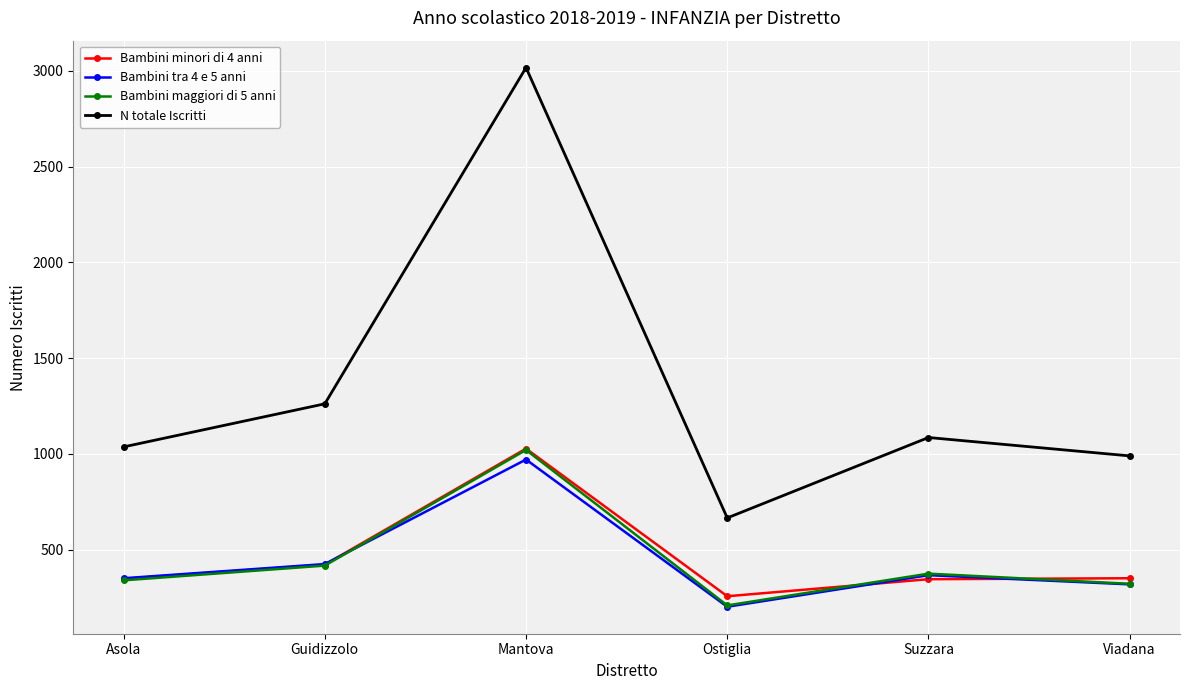

Which series has the widest spread of values?

N totale Iscritti